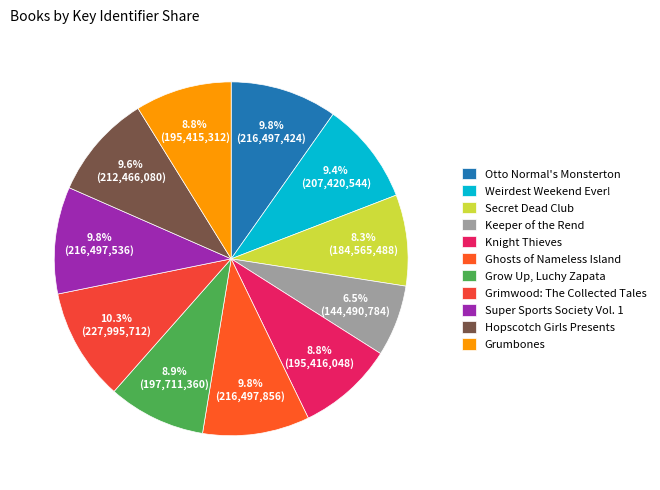

Is it true that Ghosts of Nameless Island is 16% of the pie?

False